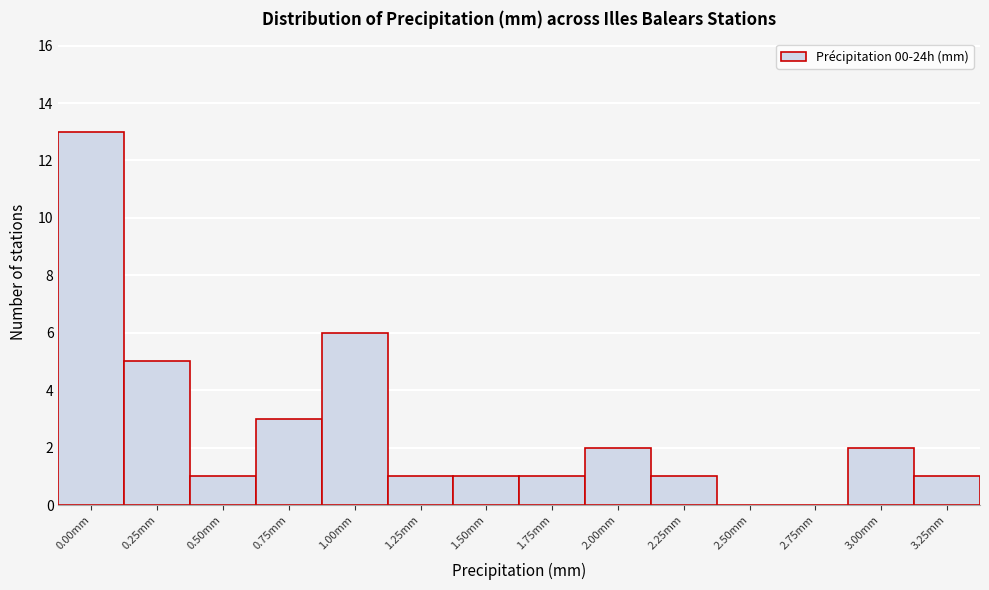

Reading left to right, what are all the values shown in this chart?

0.00mm=13	0.25mm=5	0.50mm=1	0.75mm=3	1.00mm=6	1.25mm=1	1.50mm=1	1.75mm=1	2.00mm=2	2.25mm=1	2.50mm=0	2.75mm=0	3.00mm=2	3.25mm=1